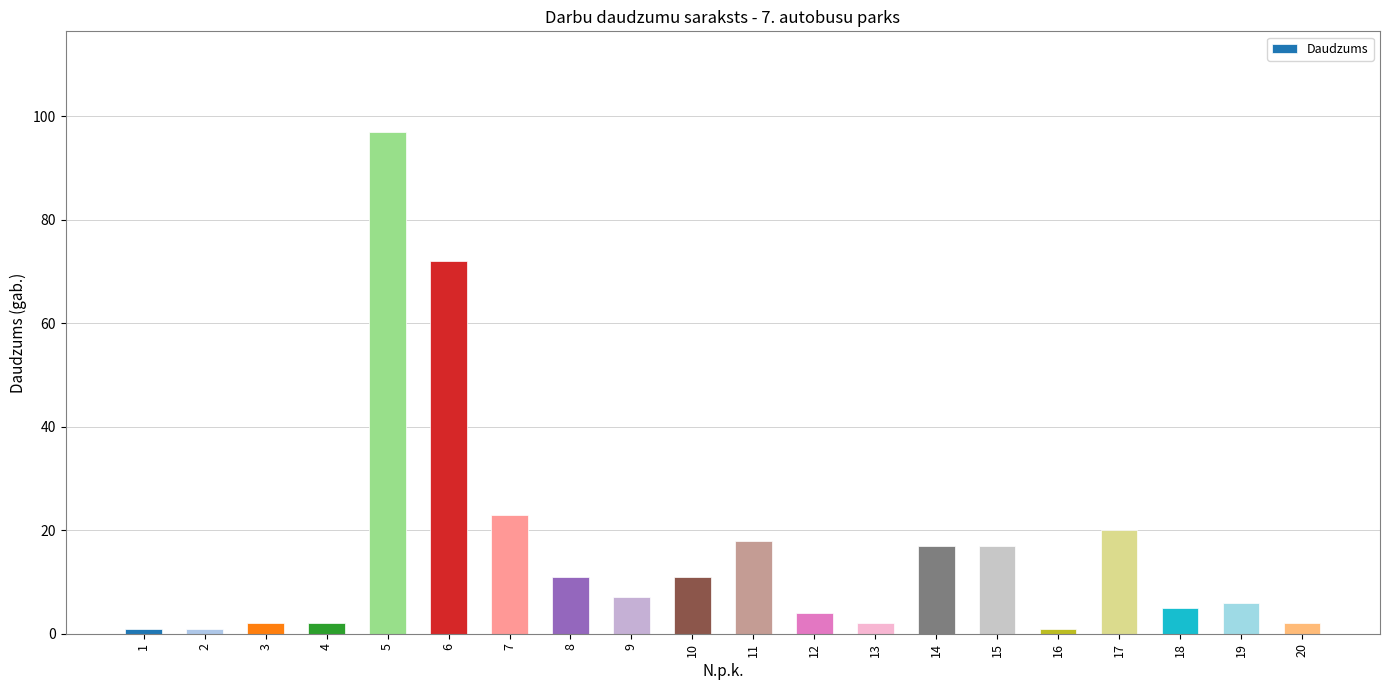

Is it true that the value at 19 is 6?

True